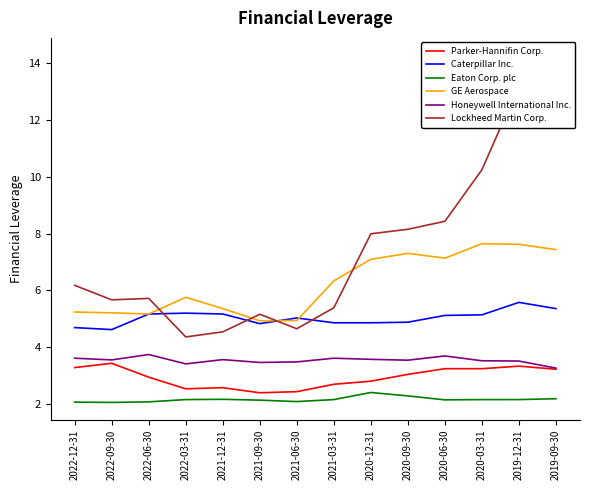

What is the label of the 10th point from the right?

2021-12-31